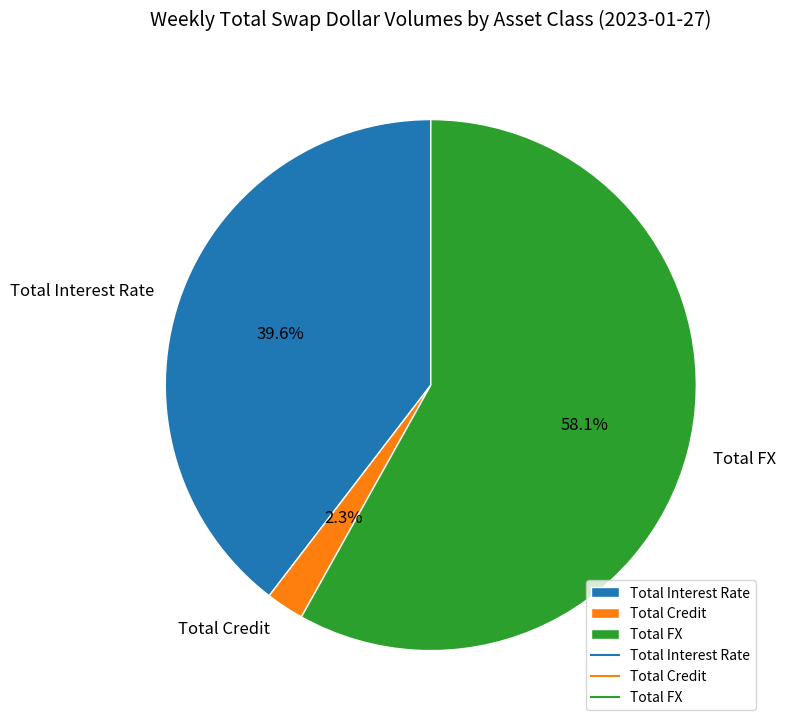

Is Total Credit the majority of the pie?

No